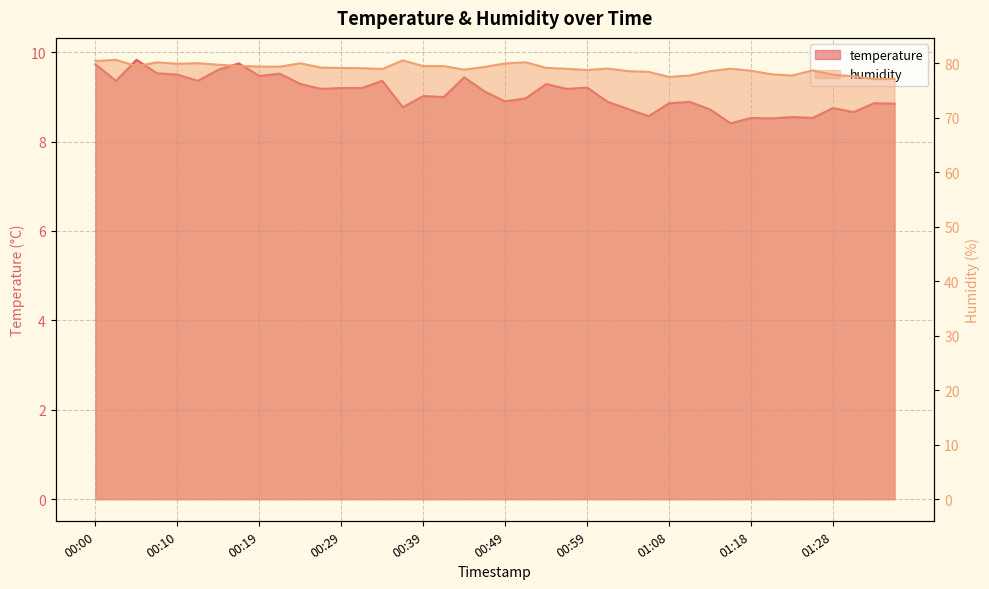

Which series has the largest range (max minus min)?

humidity